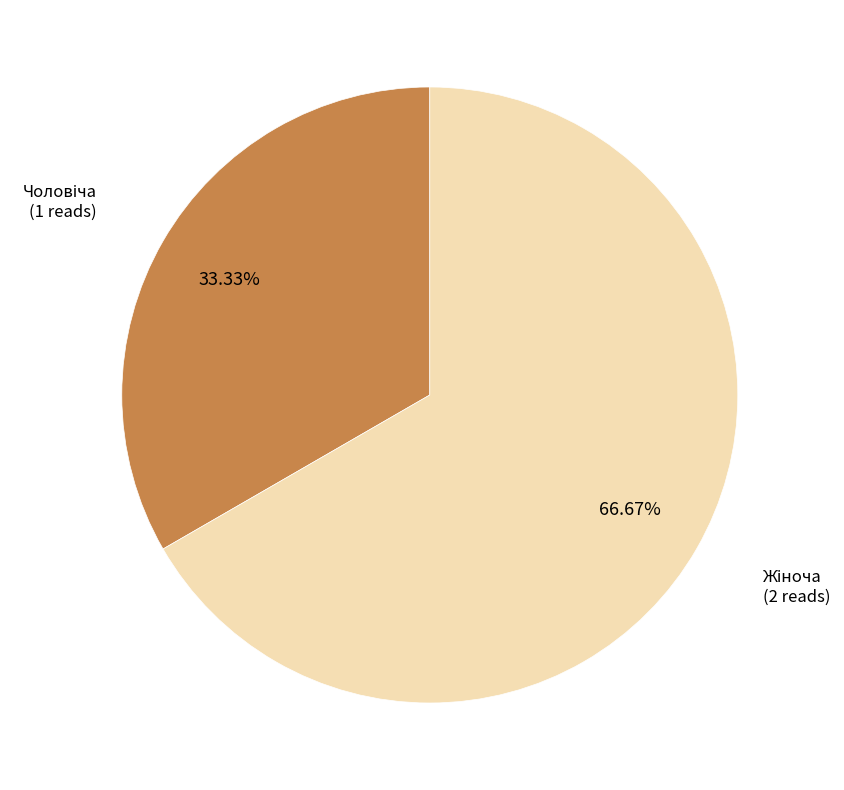

Is there any slice that represents more than half of the pie?

Yes